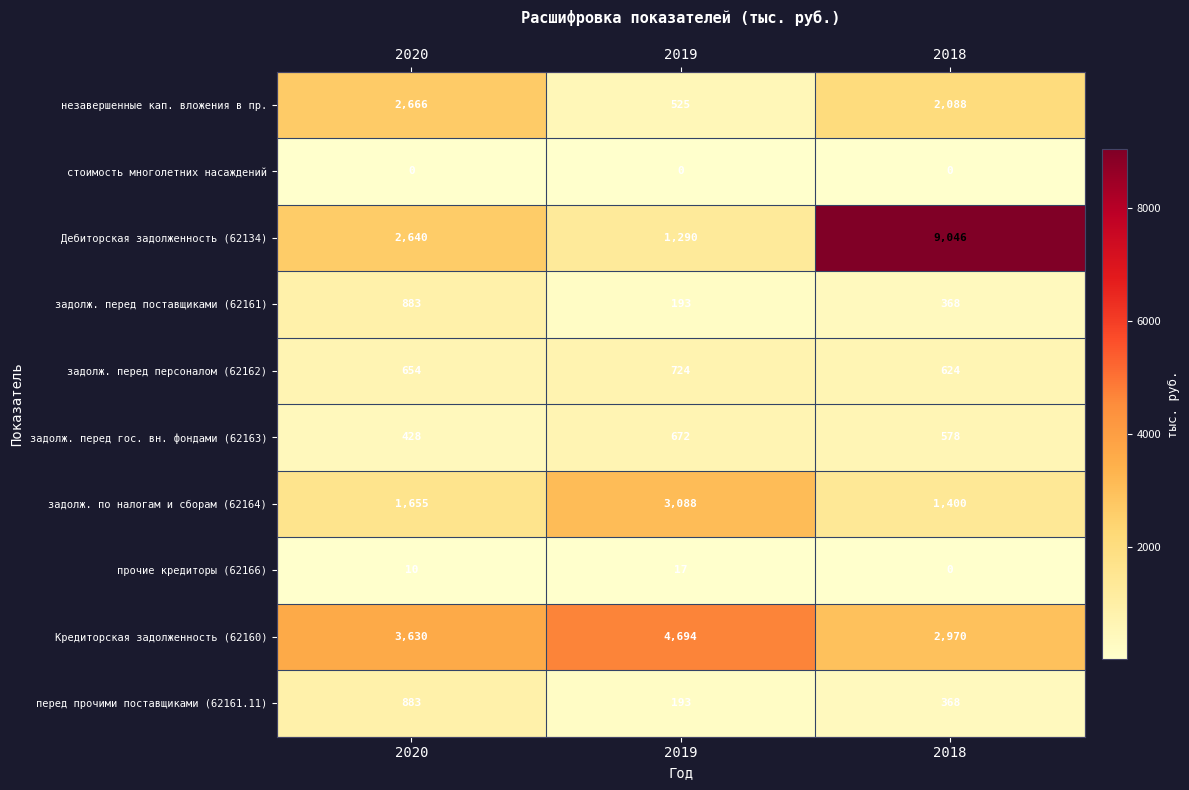

Reading left to right, transcribe all the data shown in this chart.

незавершенные кап. вложения в пр.: 2666	525	2088
стоимость многолетних насаждений: 0	0	0
Дебиторская задолженность (62134): 2640	1290	9046
задолж. перед поставщиками (62161): 883	193	368
задолж. перед персоналом (62162): 654	724	624
задолж. перед гос. вн. фондами (62163): 428	672	578
задолж. по налогам и сборам (62164): 1655	3088	1400
прочие кредиторы (62166): 10	17	0
Кредиторская задолженность (62160): 3630	4694	2970
перед прочими поставщиками (62161.11): 883	193	368